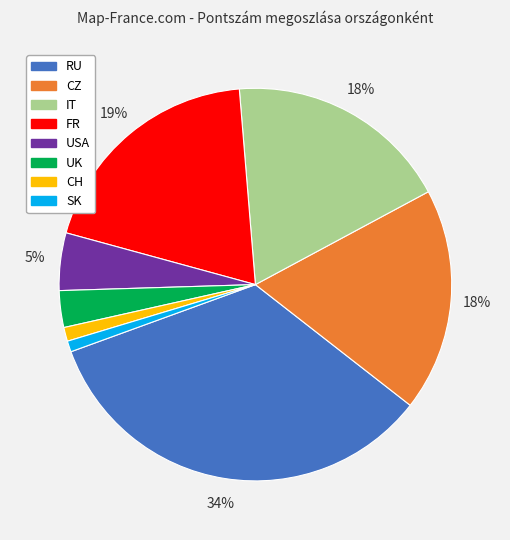

Is it true that RU is 22% of the pie?

False